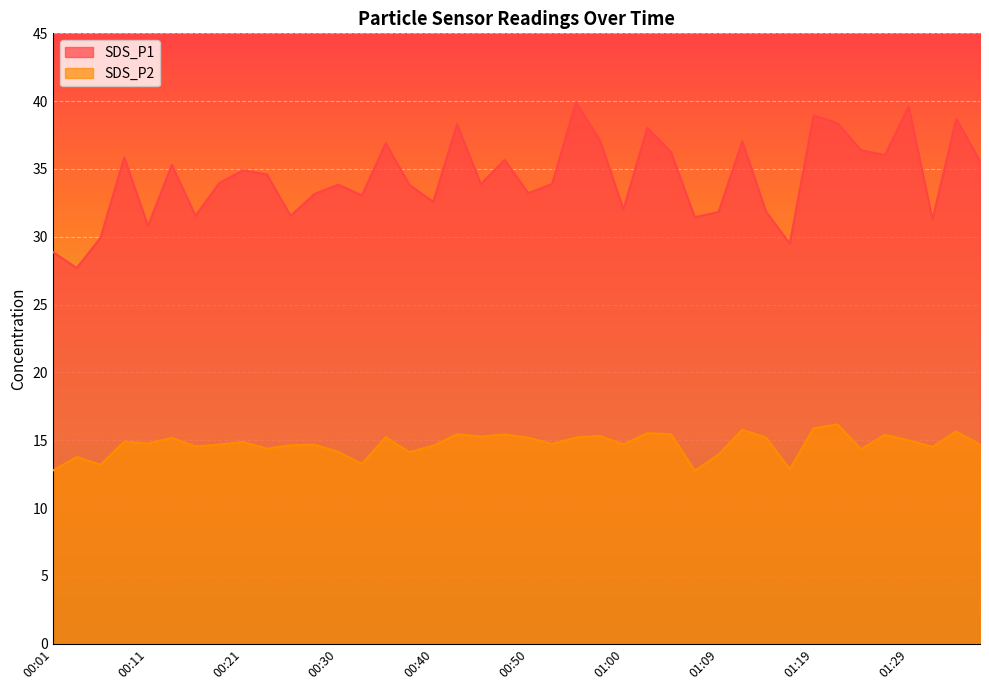

Which category has the lowest value in the SDS_P1 series?

00:04